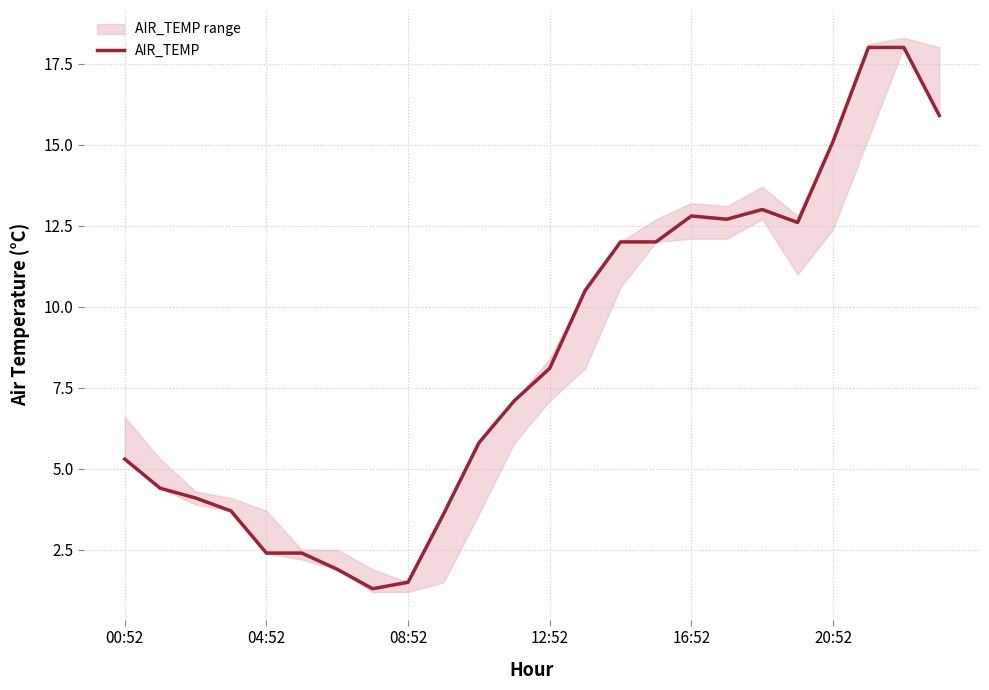

The chart shows a value of 12.0 at 14. True or false?

True